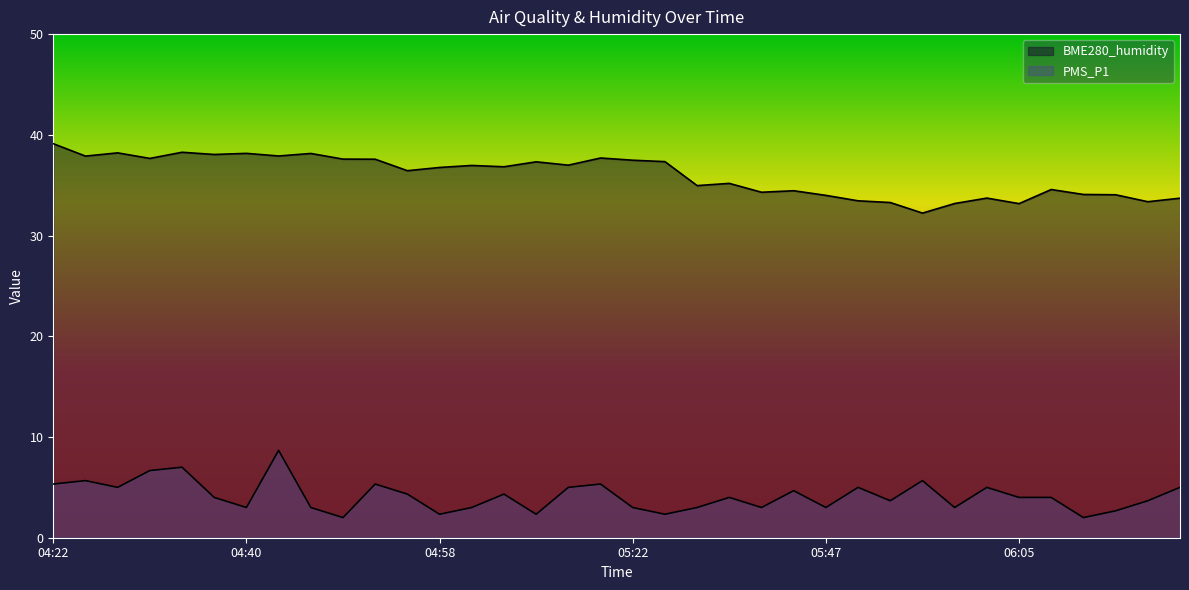

What is the approximate value of PMS_P1 at 04:37?

4.0